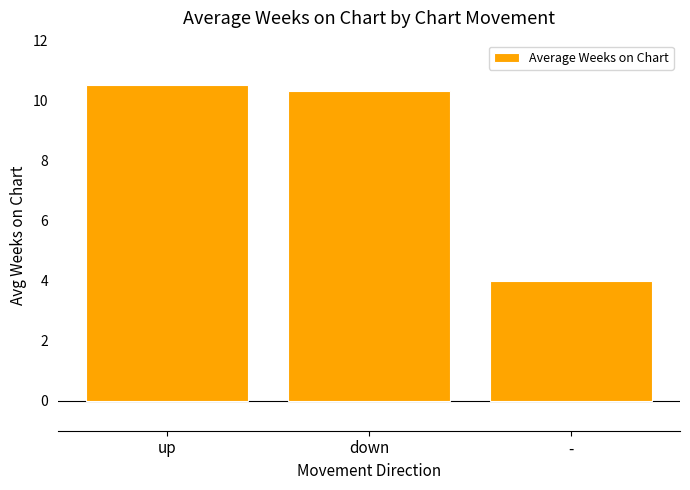

What is the ratio of the value at down to the value at up?

1.0